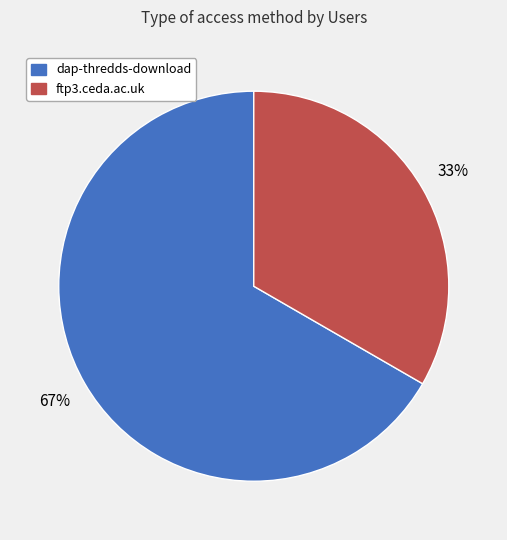

Is there a majority slice in this chart?

Yes